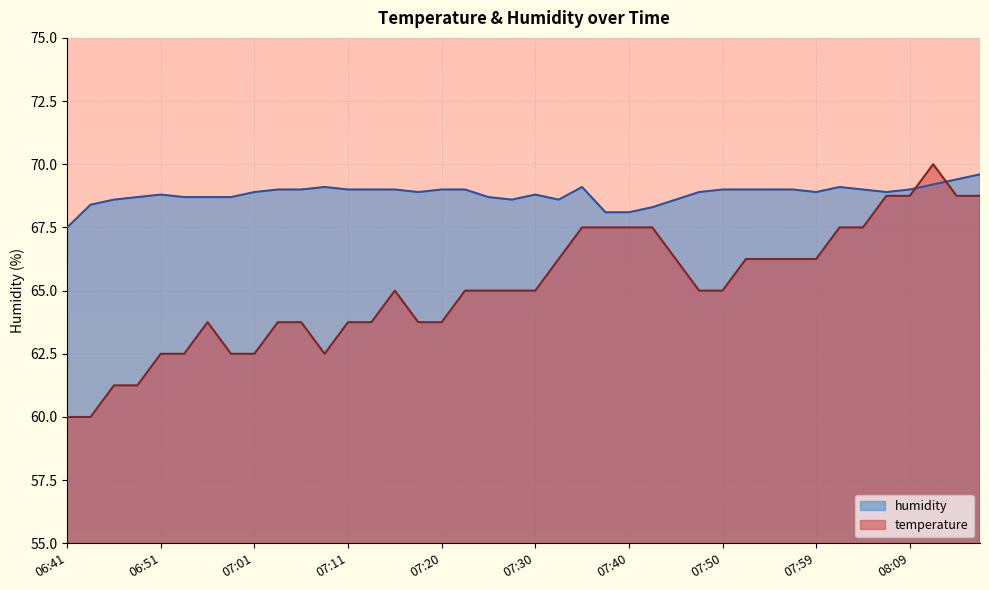

What is the maximum value shown in the chart?

70.0